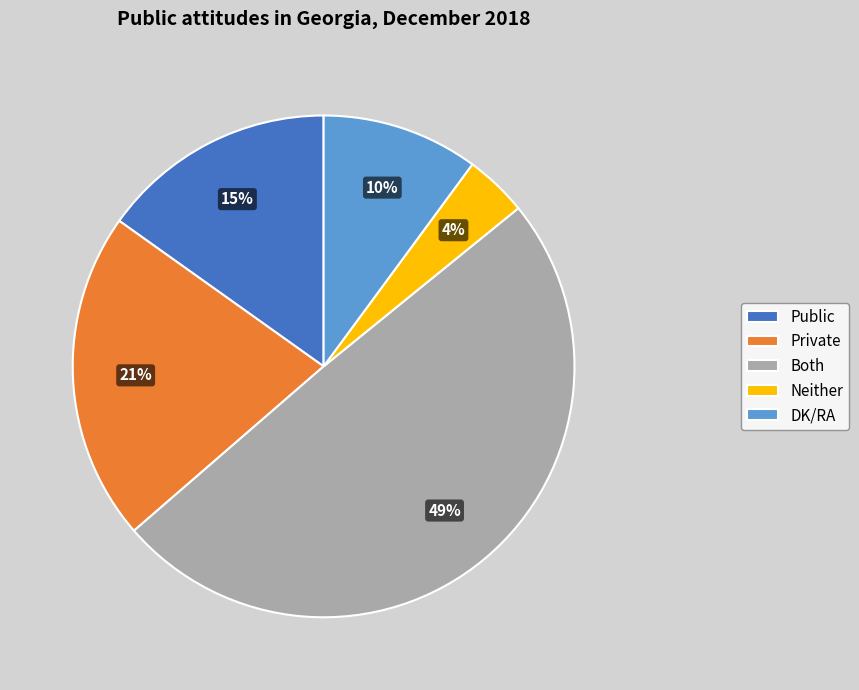

To the nearest percent, what percentage of the pie is Both?

49%